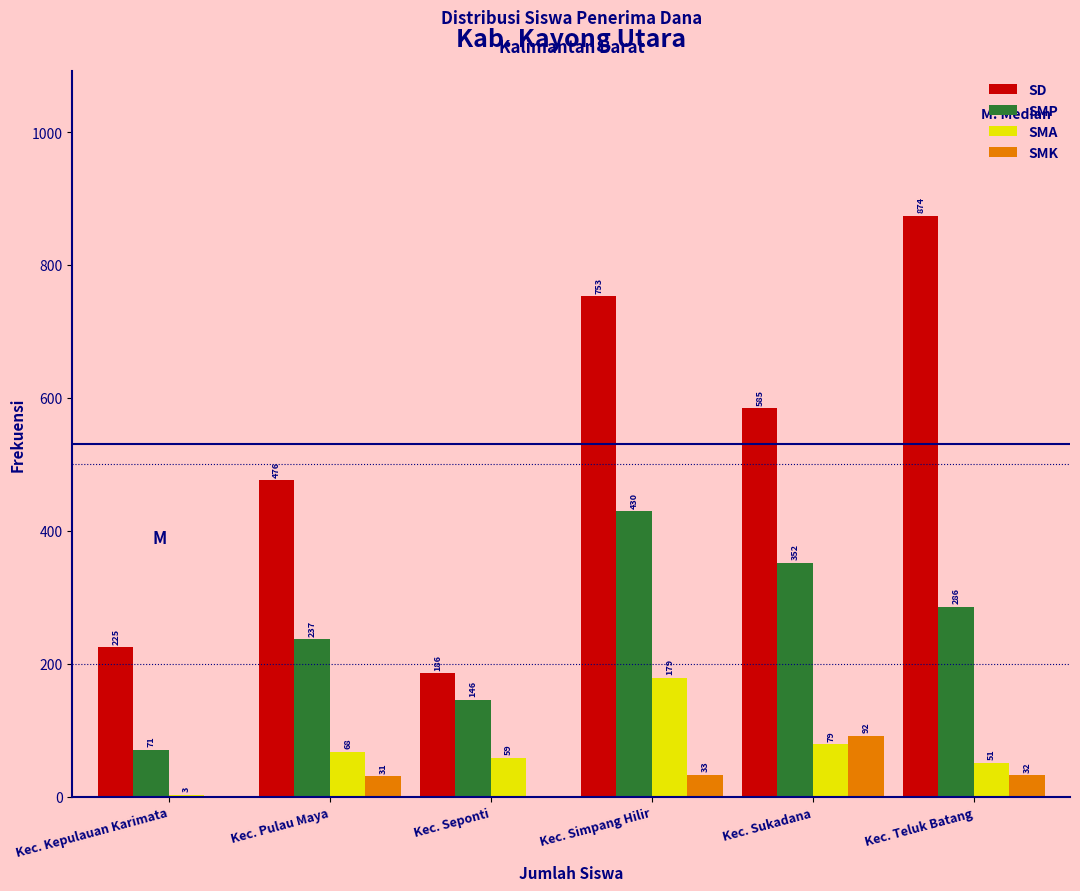

Reading left to right, what are all the values shown in this chart?

SD: Kec. Kepulauan Karimata=225	Kec. Pulau Maya=476	Kec. Seponti=186	Kec. Simpang Hilir=753	Kec. Sukadana=585	Kec. Teluk Batang=874
SMP: Kec. Kepulauan Karimata=71	Kec. Pulau Maya=237	Kec. Seponti=146	Kec. Simpang Hilir=430	Kec. Sukadana=352	Kec. Teluk Batang=286
SMA: Kec. Kepulauan Karimata=3	Kec. Pulau Maya=68	Kec. Seponti=59	Kec. Simpang Hilir=179	Kec. Sukadana=79	Kec. Teluk Batang=51
SMK: Kec. Kepulauan Karimata=0	Kec. Pulau Maya=31	Kec. Seponti=0	Kec. Simpang Hilir=33	Kec. Sukadana=92	Kec. Teluk Batang=32